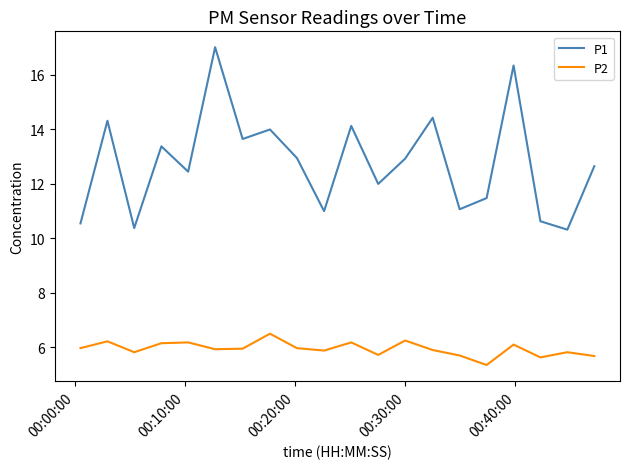

Which series has the largest total across all categories?

P1